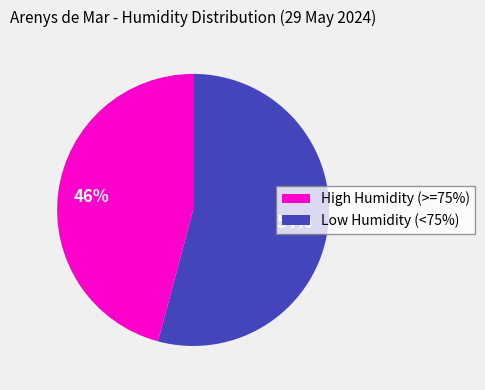

Which slice represents more than half of the pie?

Low Humidity (<75%)